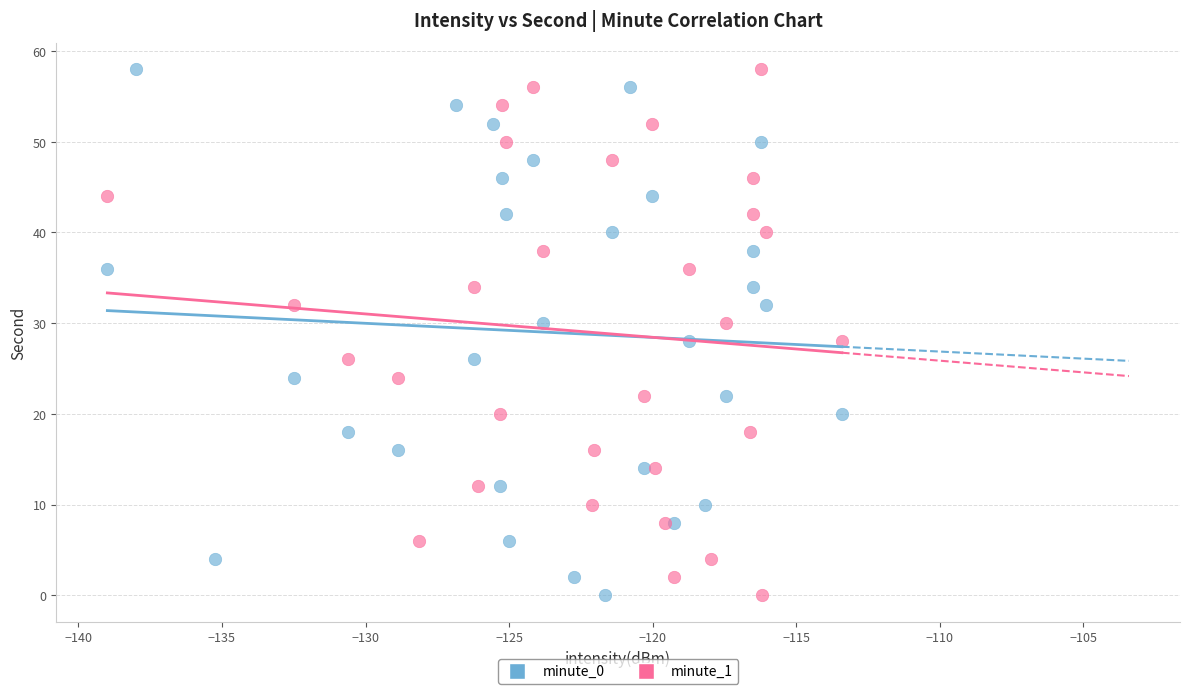

What are all the series names shown in the legend?

minute_0, minute_1